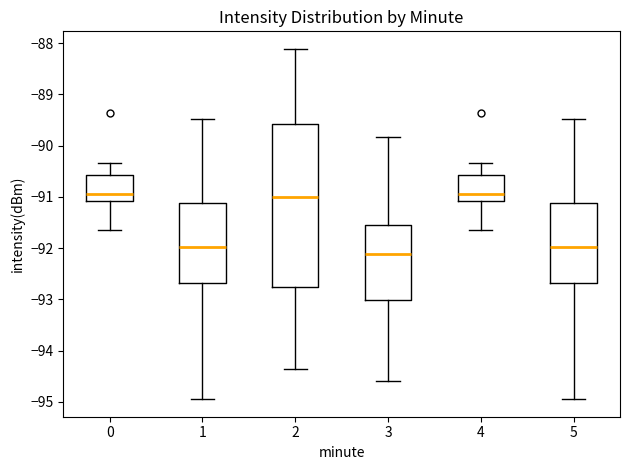

Which box is the tallest, from its lower edge to its upper edge?

2